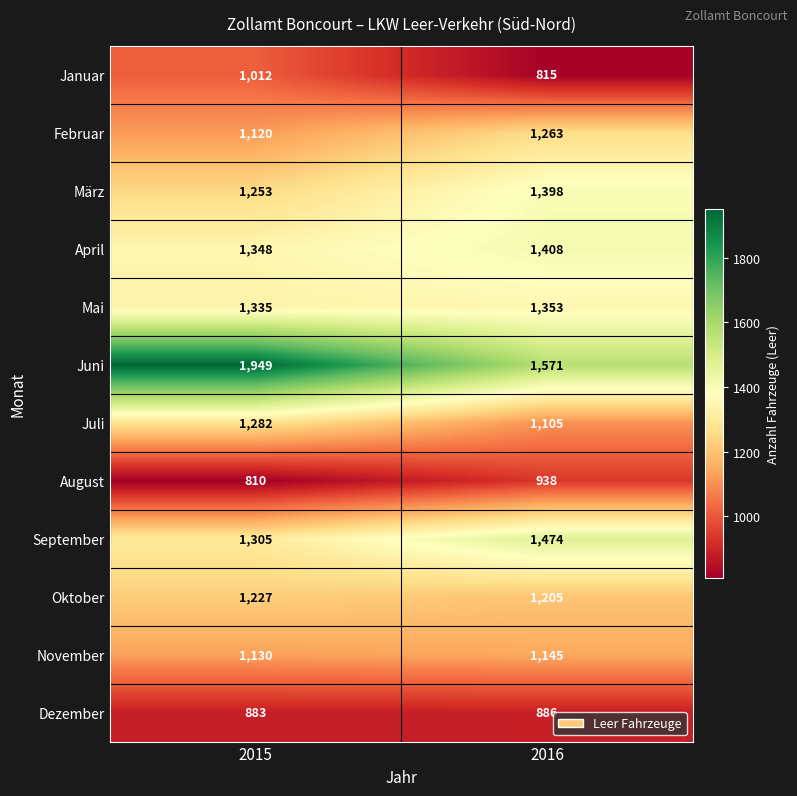

Rank the series at 2016 from highest to lowest value.

Juni, September, April, März, Mai, Februar, Oktober, November, Juli, August, Dezember, Januar